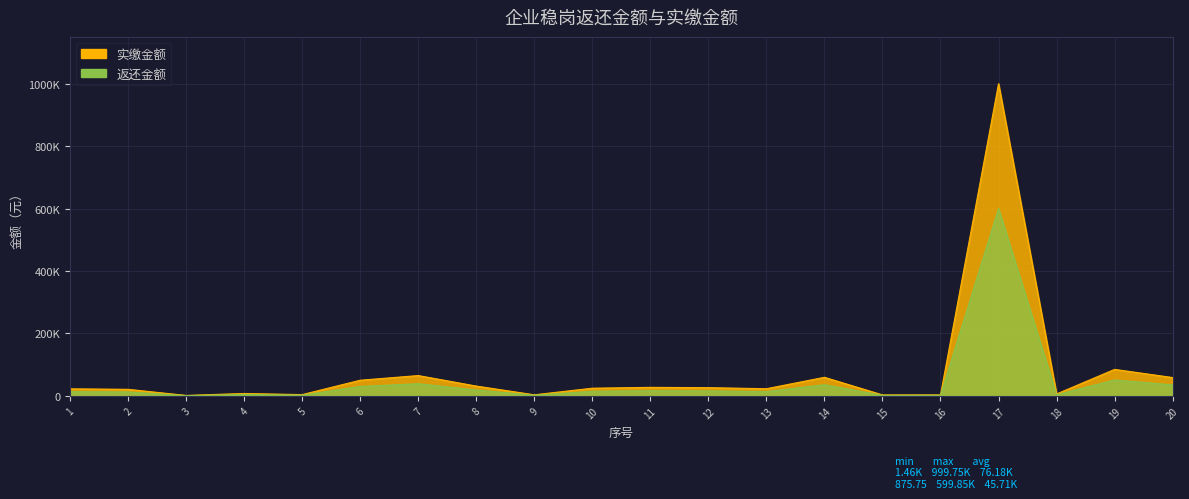

What is the difference between the 实缴金额 values at 16 and 18?

2958.7